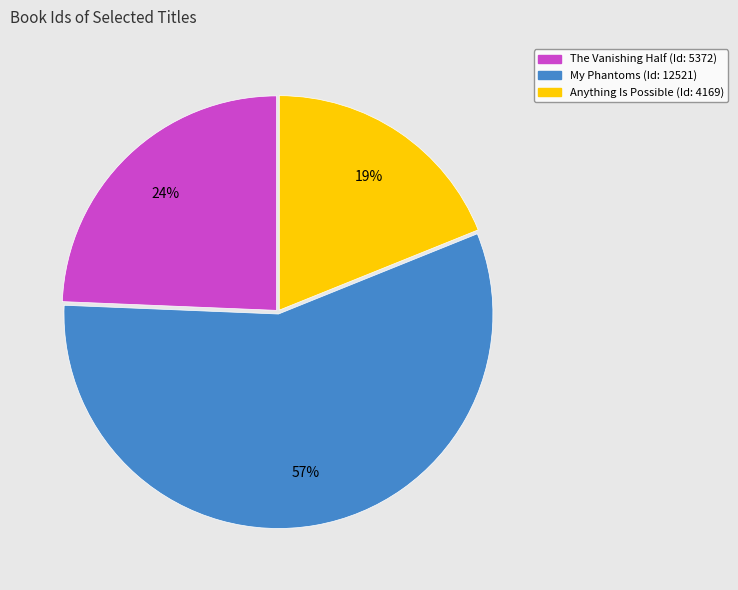

What is the largest slice in the pie chart?

My Phantoms